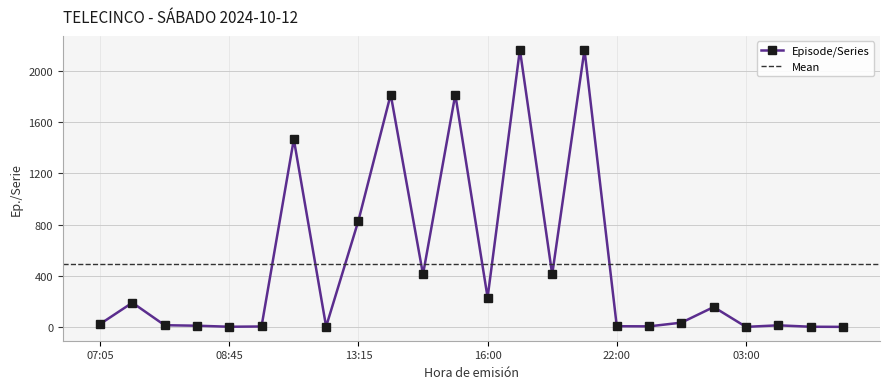

At which category does the chart reach its minimum across all series?

03:00